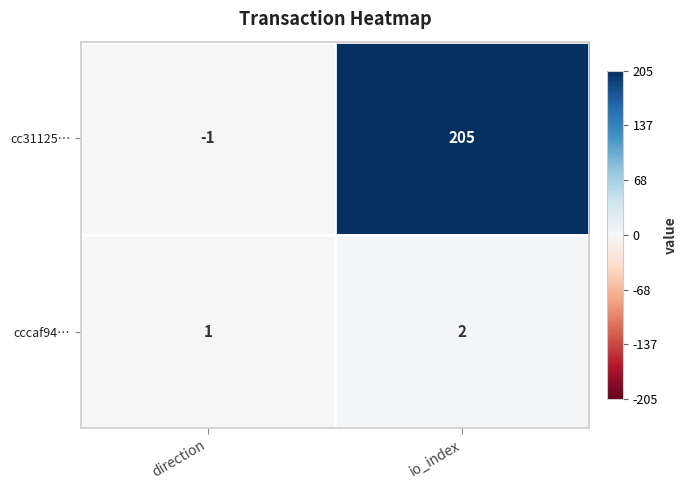

What is the sum of all cccaf94… values?

3